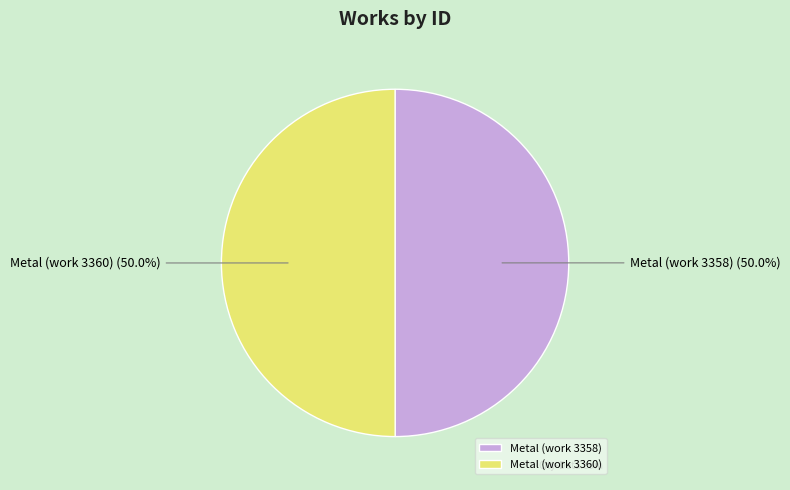

What is the total percentage of Metal (work 3358) and Metal (work 3360)?

100.0%